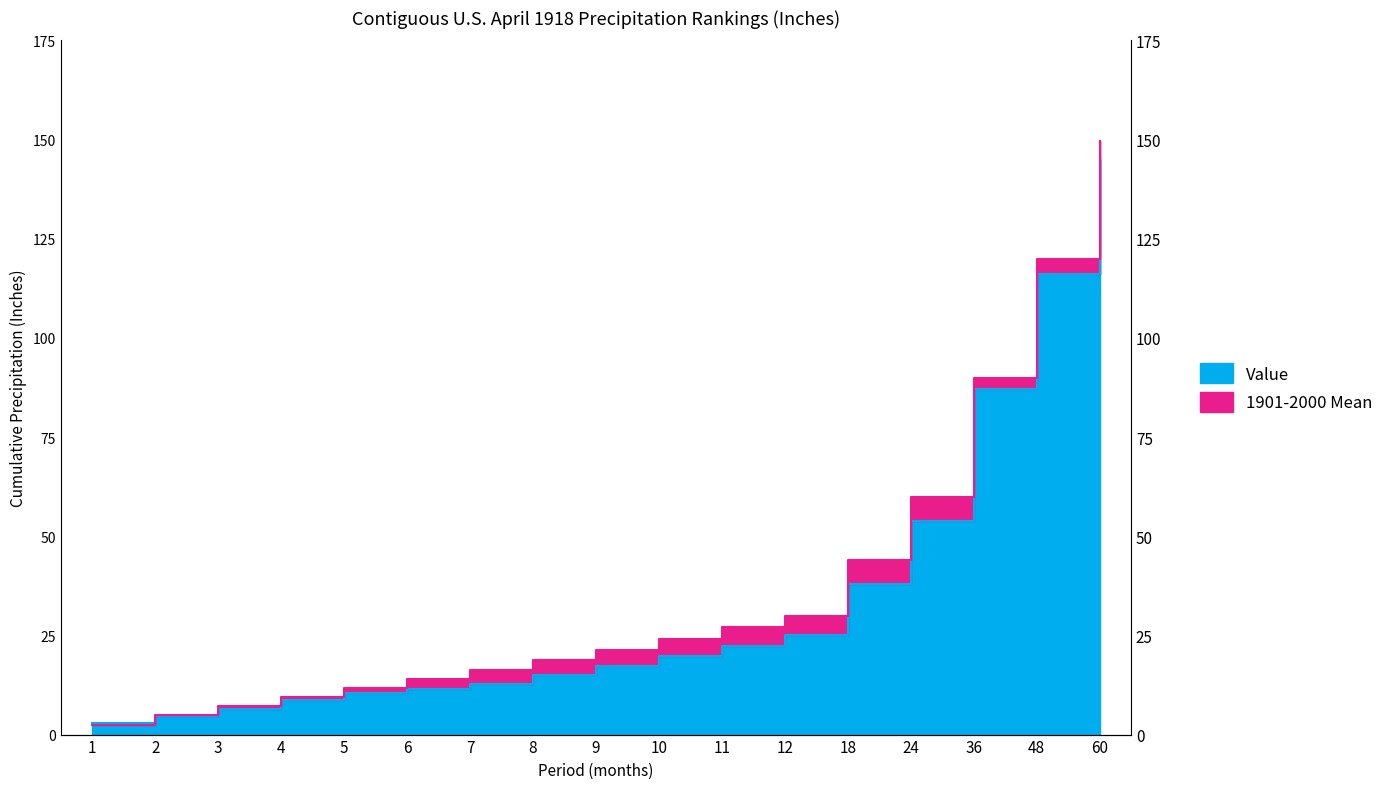

Which series has the largest total across all categories?

1901-2000 Mean